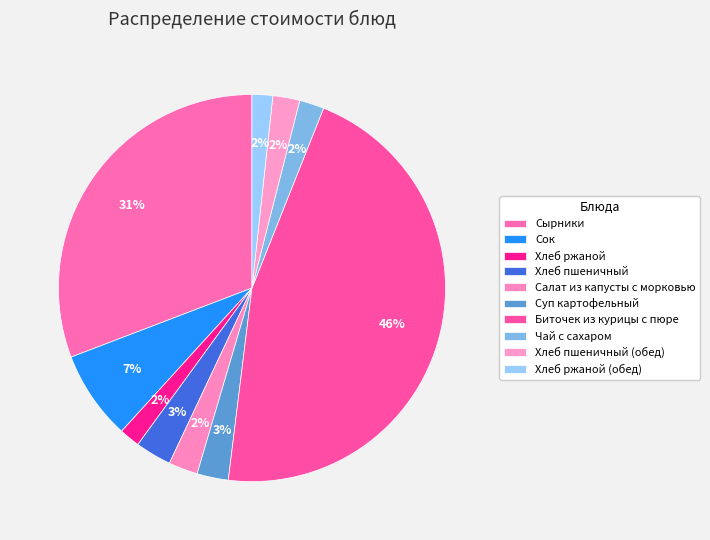

Count the number of slices in the pie.

10